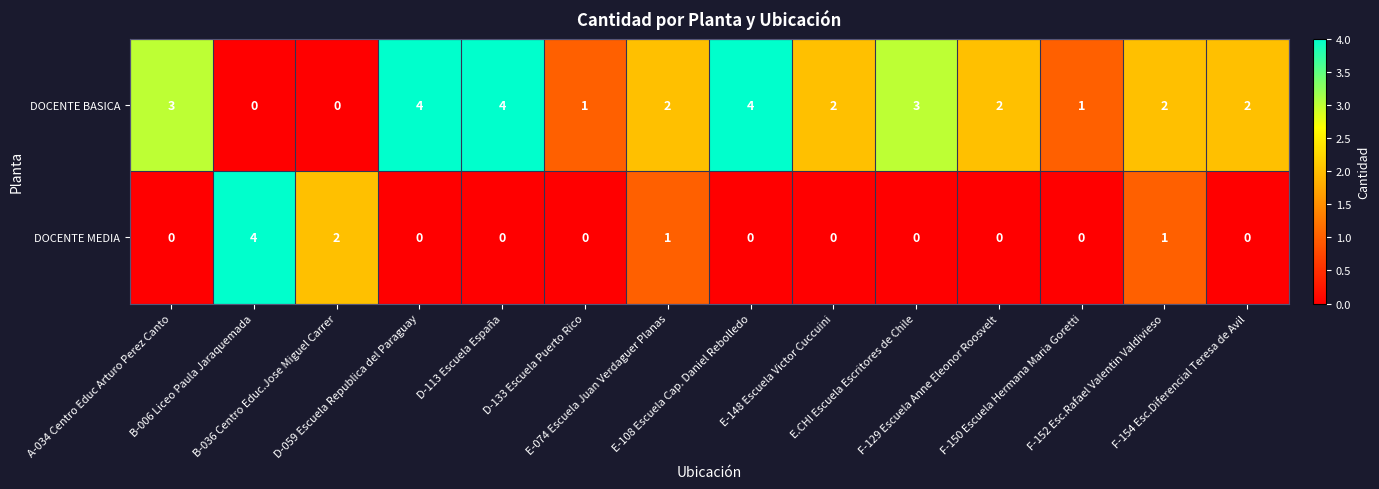

What is the difference between the maximum and minimum values in the DOCENTE BASICA series?

4